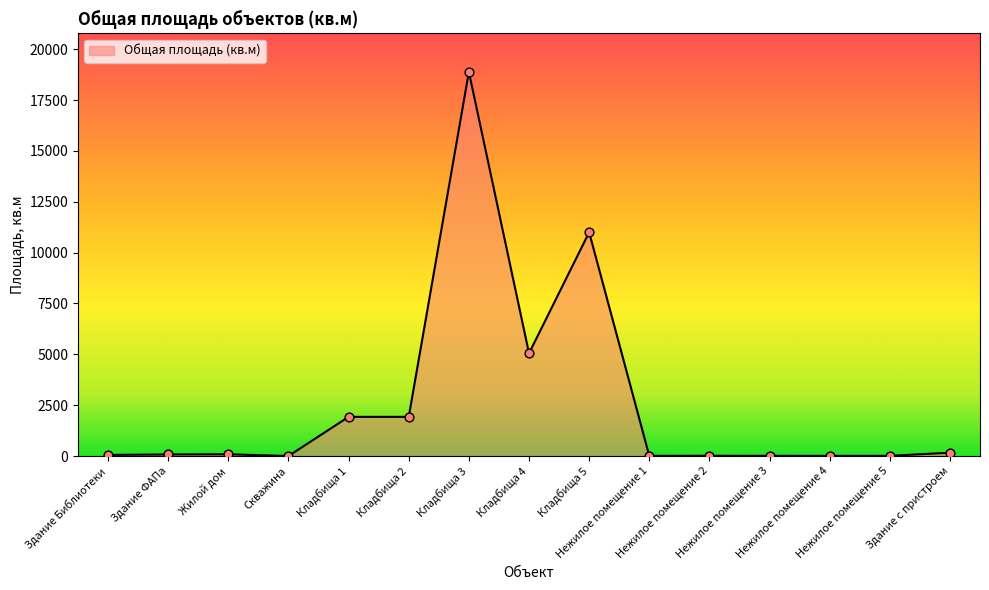

What is the ratio of the value at Кладбища 2 to the value at Кладбища 3?

0.1